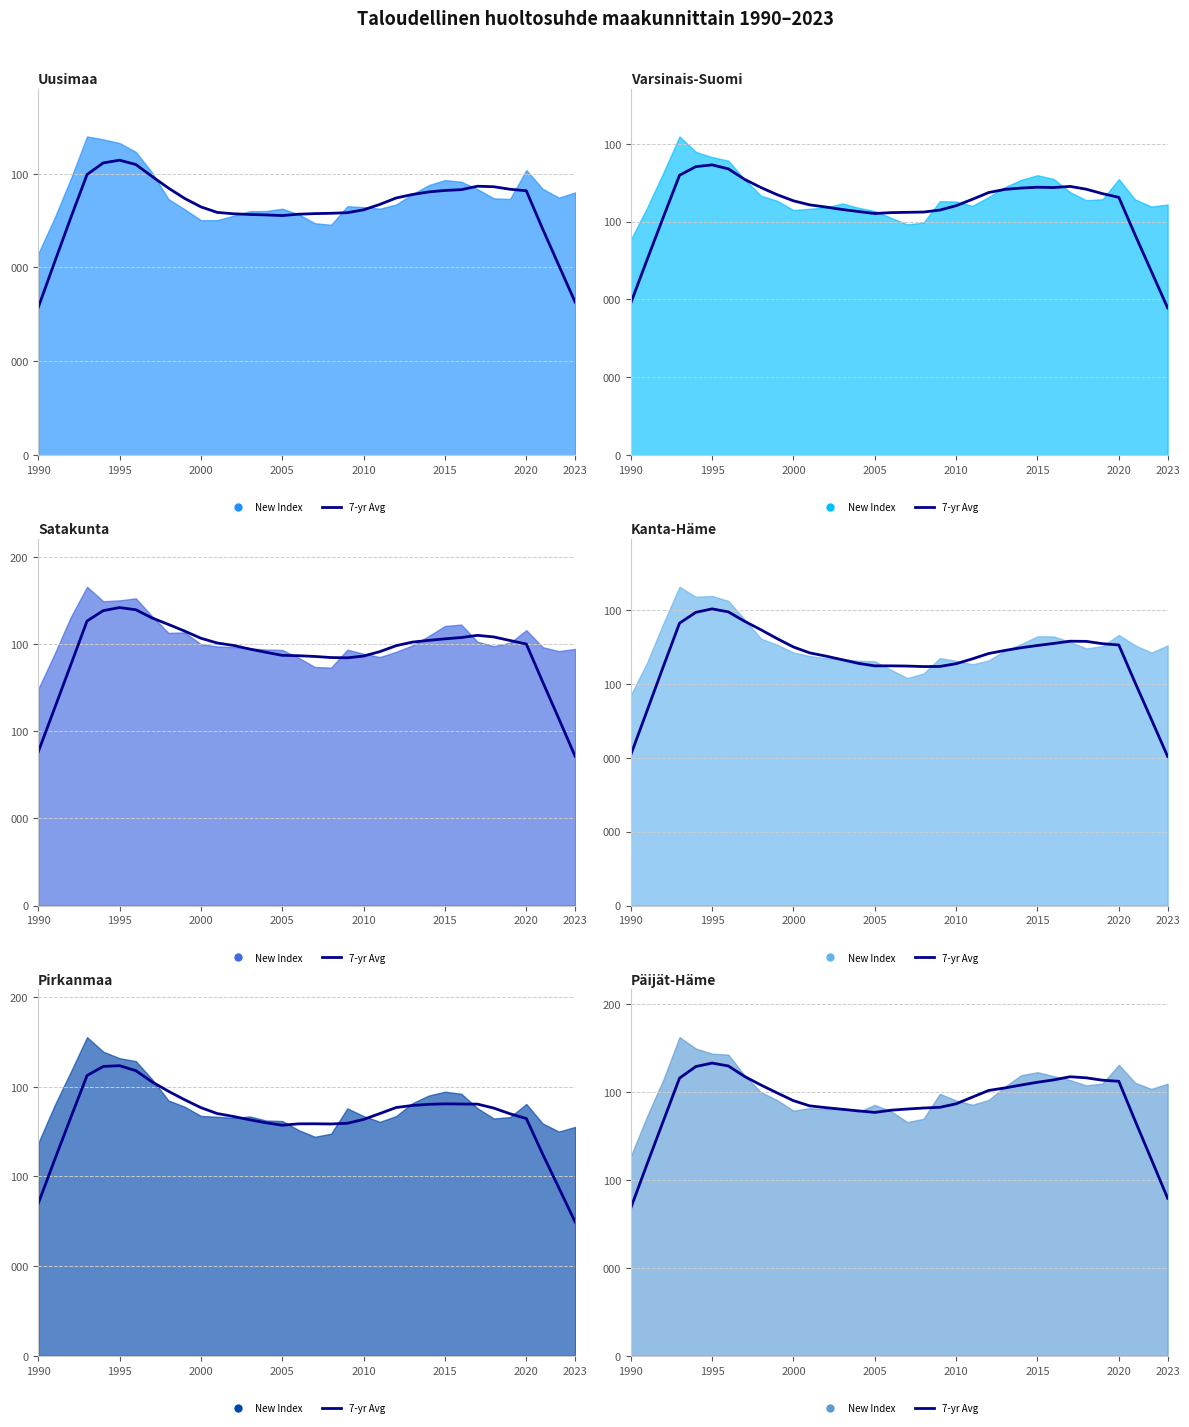

What is the sum of the Kanta-Häme 7-yr avg values at 1990 and 2000?

210.5